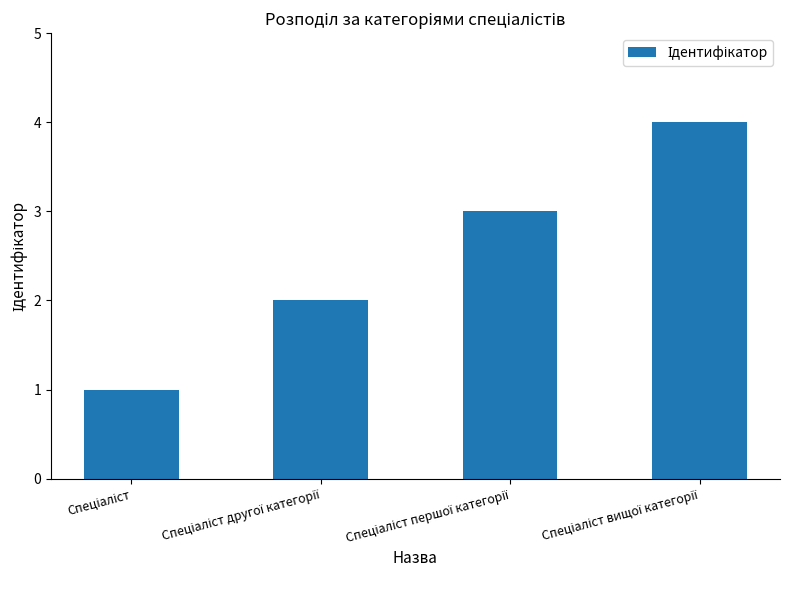

What is the maximum value shown in the chart?

4